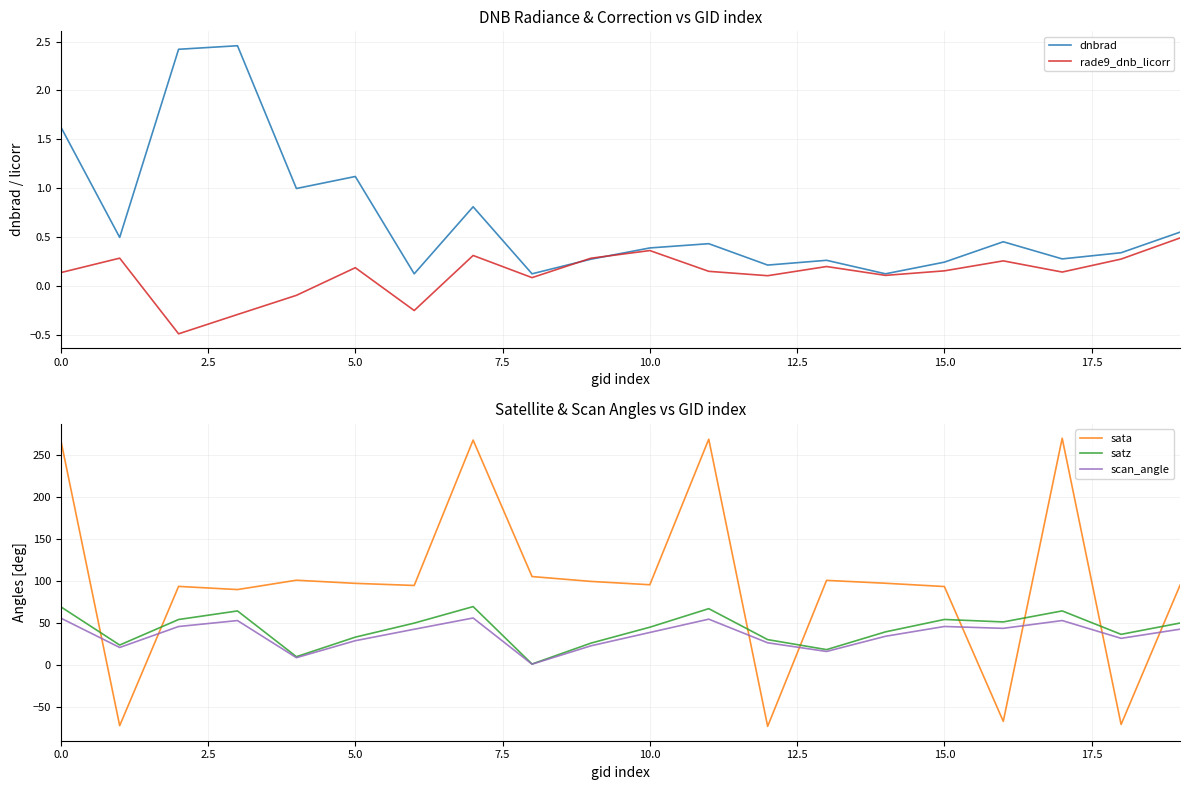

Rank the series at 9 from highest to lowest value.

sata, satz, scan_angle, rade9_dnb_licorr, dnbrad